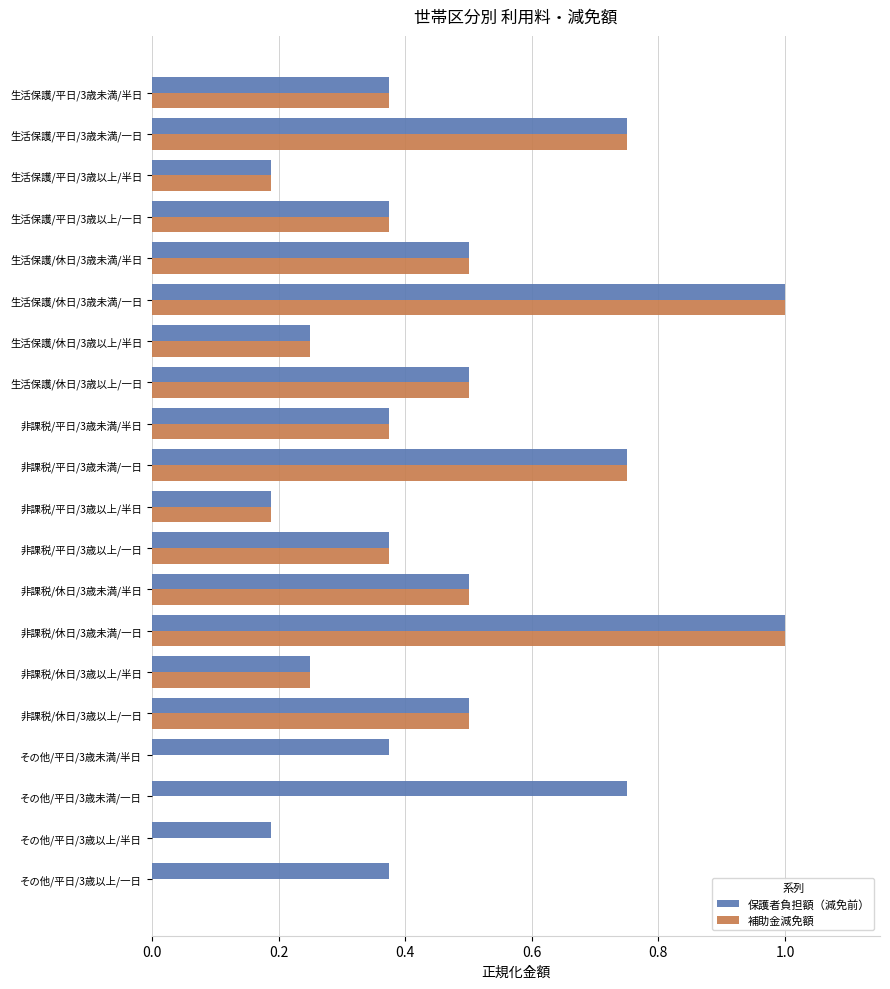

What is the greatest value displayed?

1.0